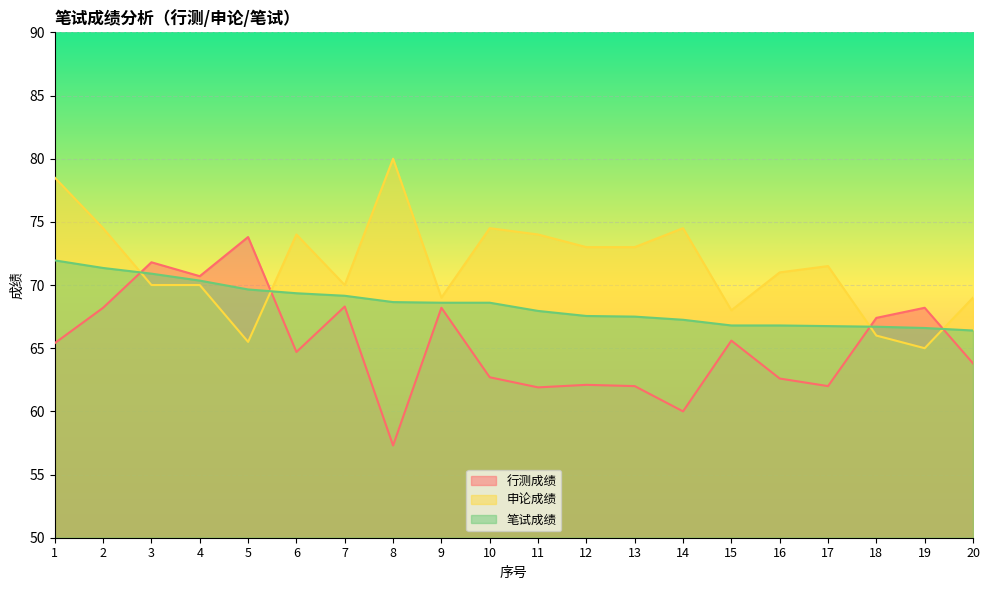

Is the value of 笔试成绩 at 17 greater than the value of 申论成绩 at 1?

No